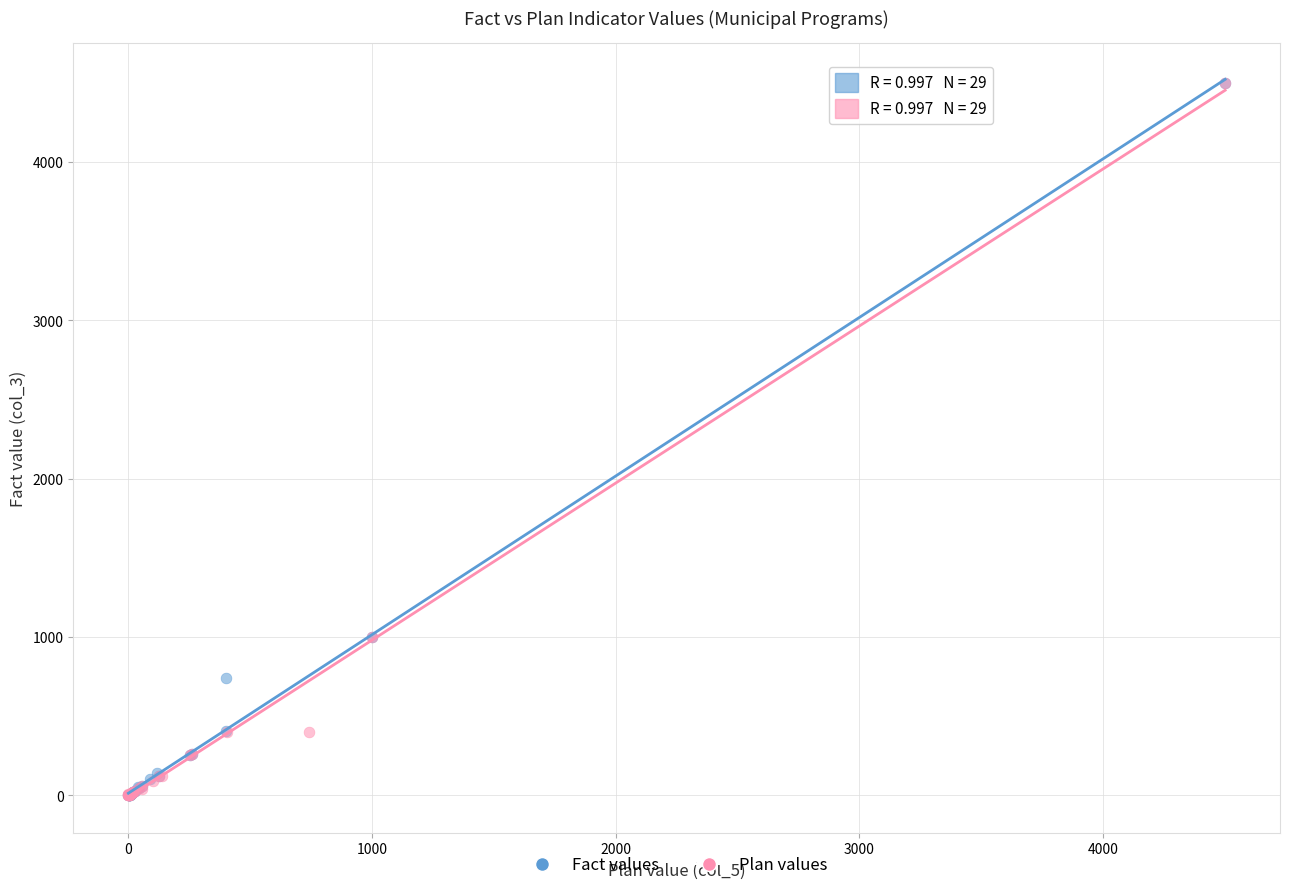

Which series has the widest spread of Y values?

Fact values